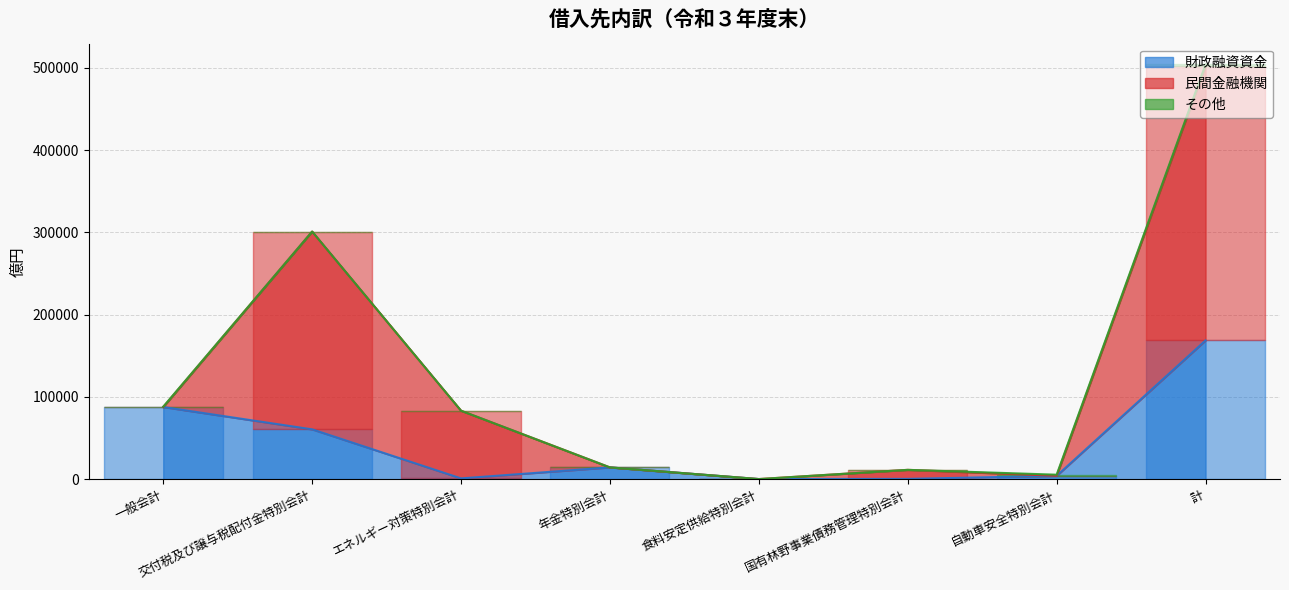

True or false: その他 and 民間金融機関 cross at least once.

True